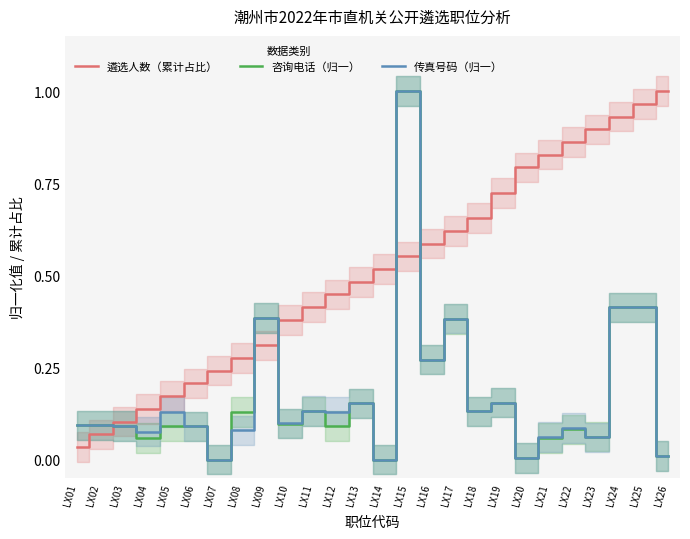

What is the sum of all 咨询电话（归一） values?

4.5